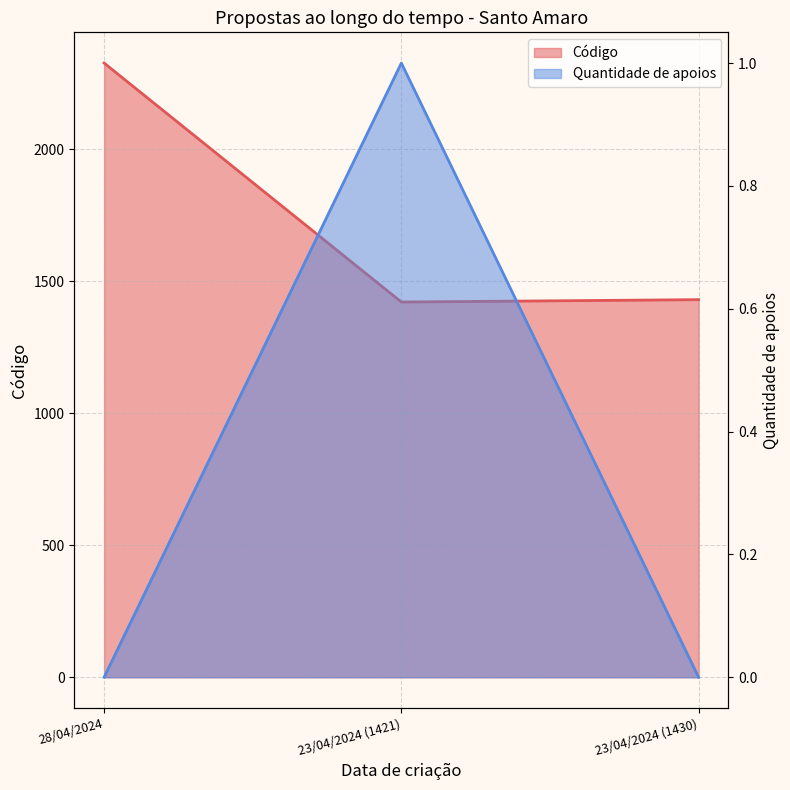

How many lines are shown in the chart?

2